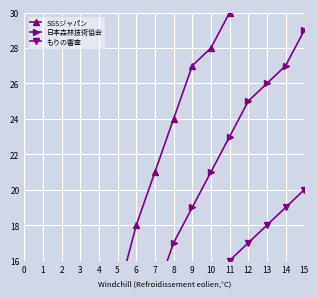

What is the value of the もりの審査 point at the 11th from the left?

16